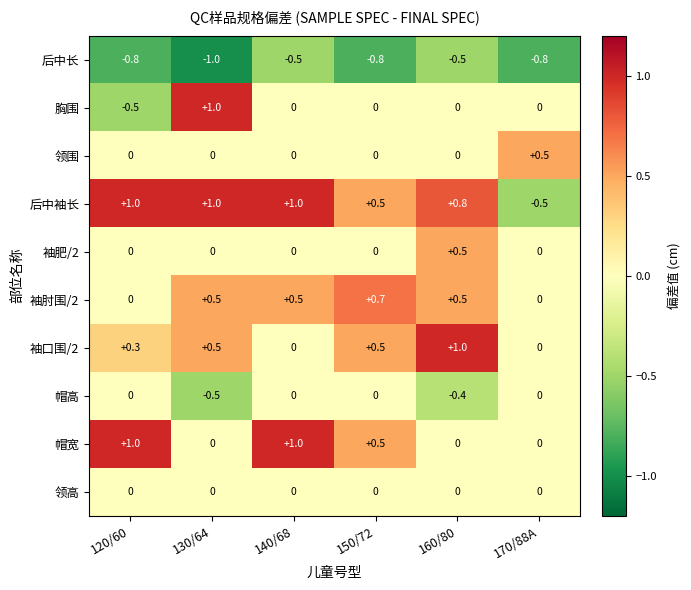

What is the total value across all series at 150/72?

1.4